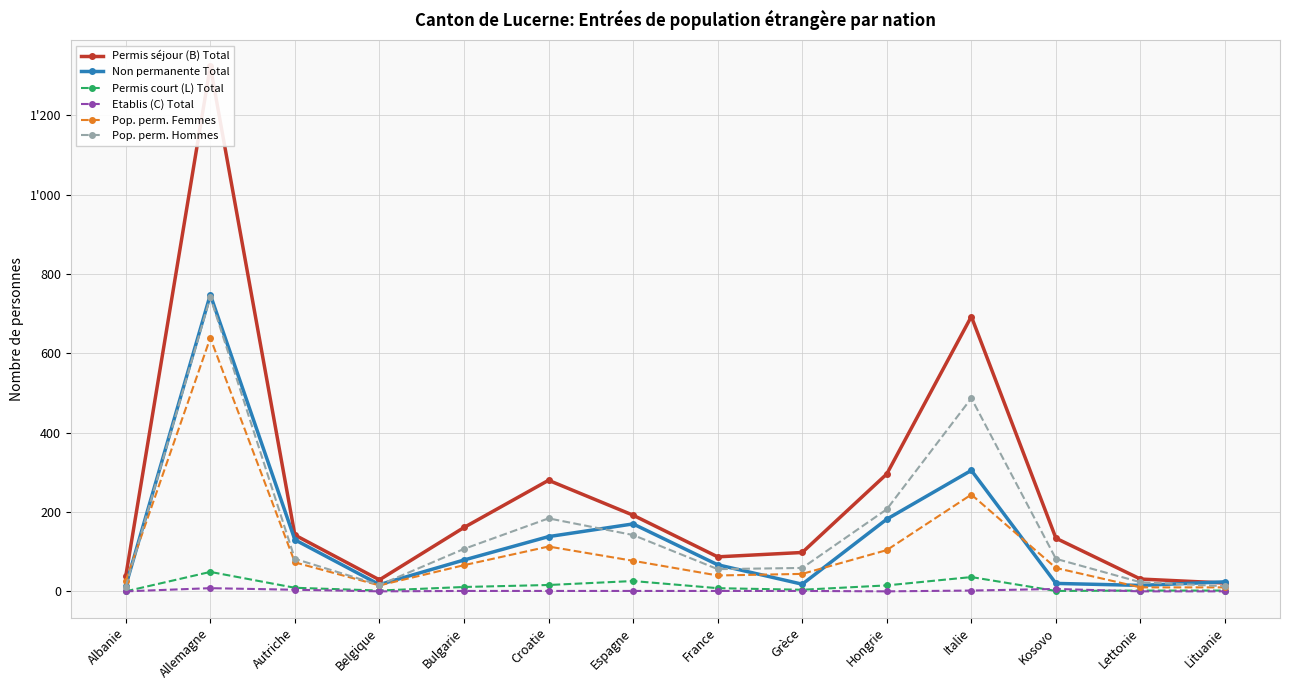

What is the sum of the Permis court (L) Total values at Grèce and Lituanie?

6